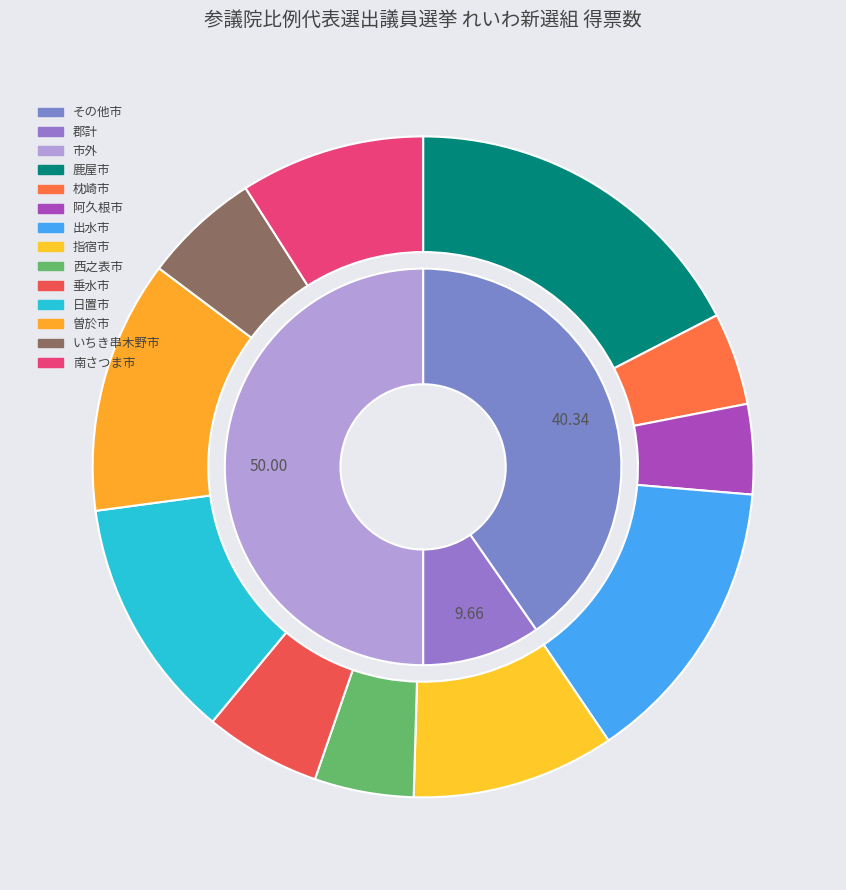

Is there any slice that represents more than half of the pie?

No